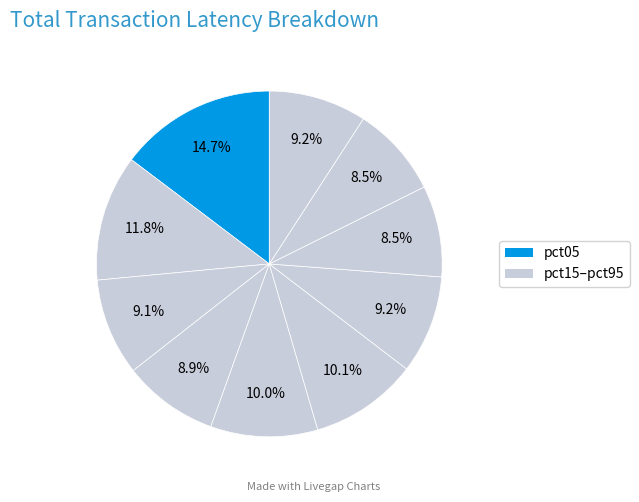

Is there any slice that represents more than half of the pie?

No